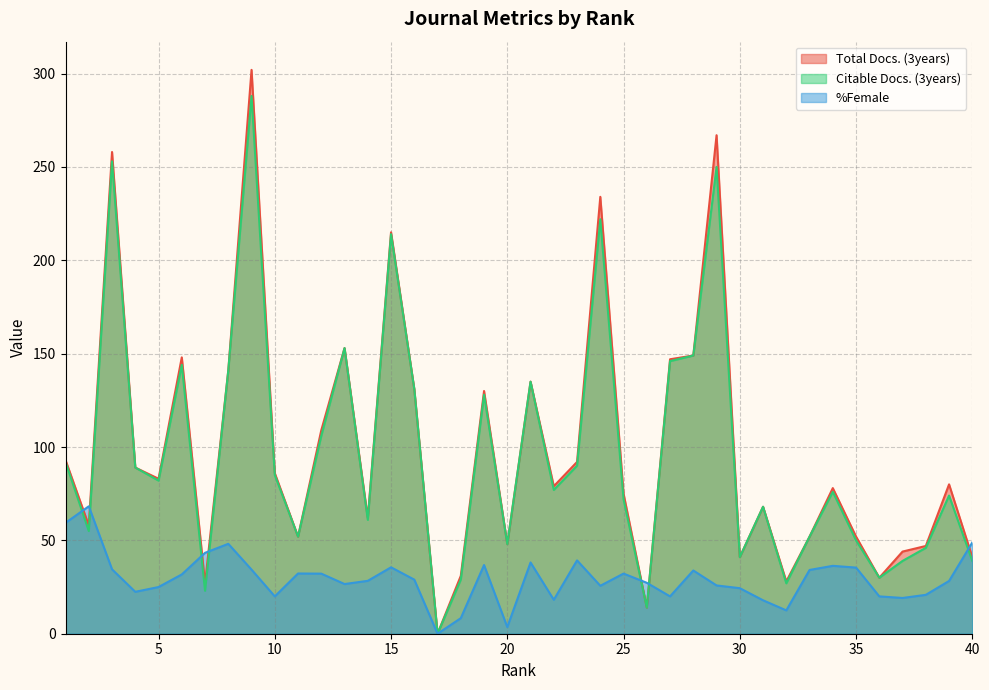

At how many categories does at least one series exceed 106?

14